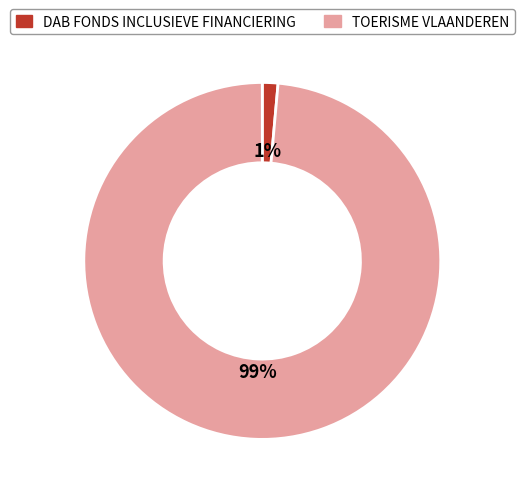

Count the number of slices in the pie.

2